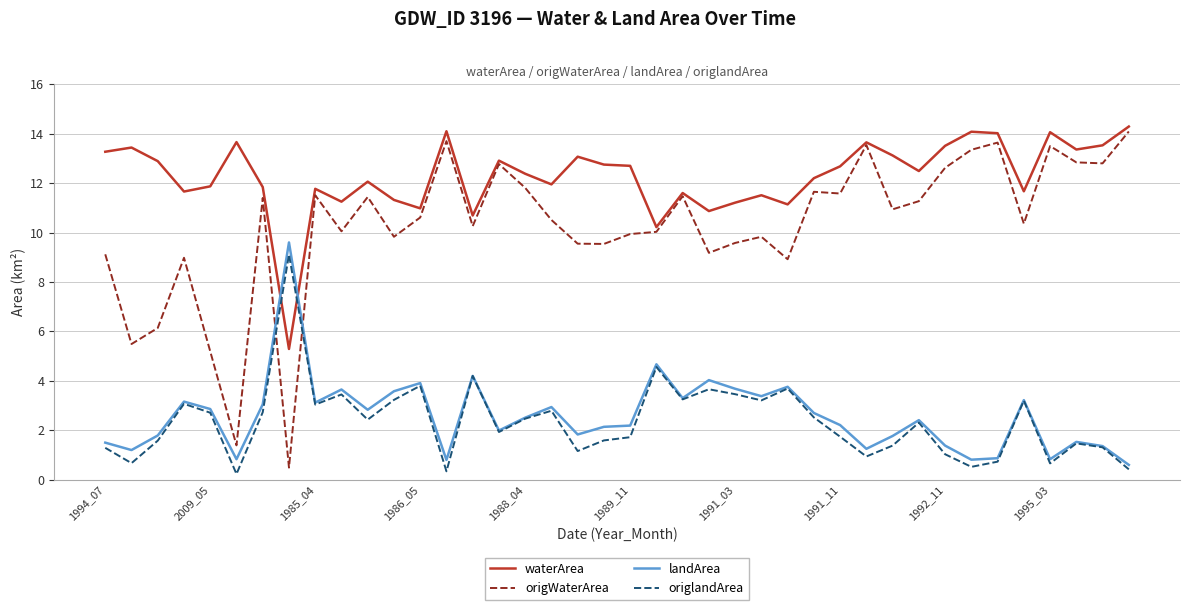

What is the difference between the maximum and minimum values in the waterArea series?

9.0